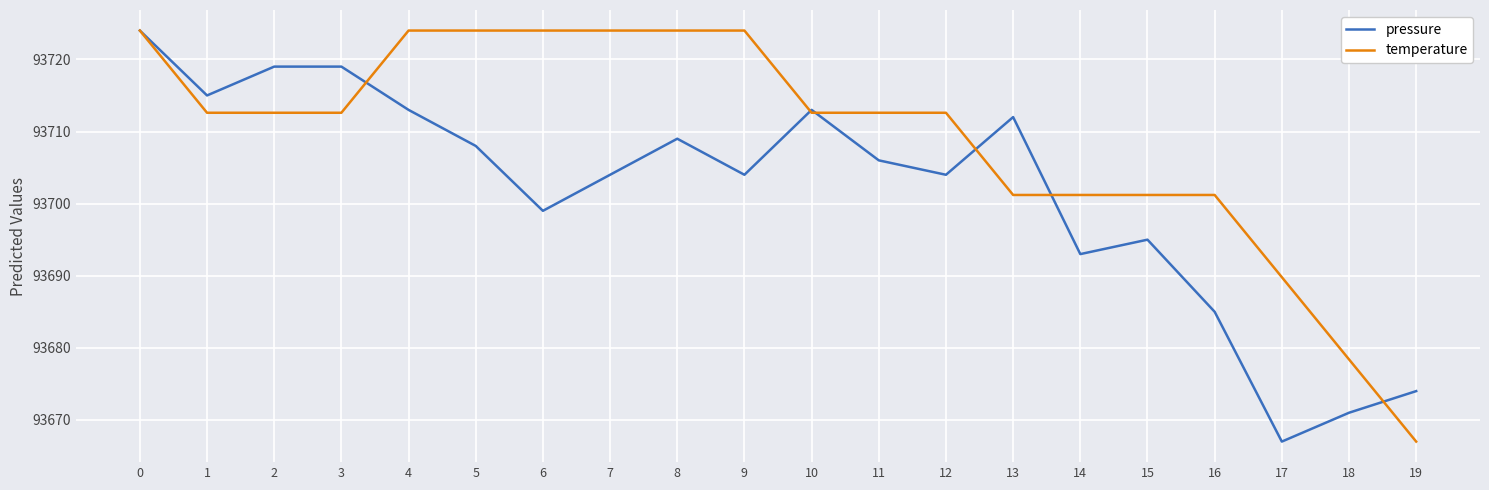

What is the total value across all series at 0?

187448.0